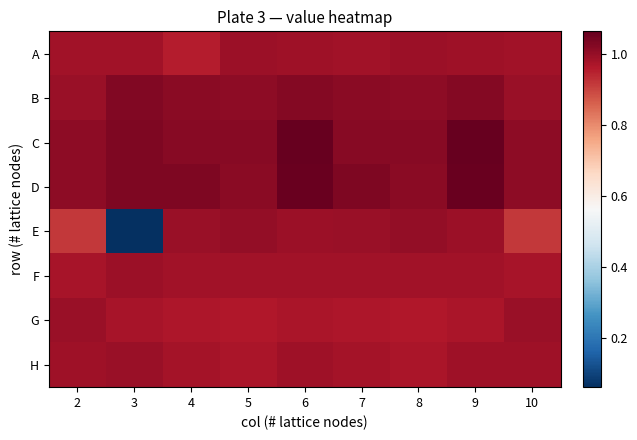

Reading left to right, transcribe all the data shown in this chart.

A: 2=1.0	3=1.0	4=1.0	5=1.0	6=1.0	7=1.0	8=1.0	9=1.0	10=1.0
B: 2=1.0	3=1.0	4=1.0	5=1.0	6=1.0	7=1.0	8=1.0	9=1.0	10=1.0
C: 2=1.0	3=1.0	4=1.0	5=1.0	6=1.1	7=1.0	8=1.0	9=1.1	10=1.0
D: 2=1.0	3=1.0	4=1.0	5=1.0	6=1.1	7=1.0	8=1.0	9=1.1	10=1.0
E: 2=0.9	3=0.1	4=1.0	5=1.0	6=1.0	7=1.0	8=1.0	9=1.0	10=0.9
F: 2=1.0	3=1.0	4=1.0	5=1.0	6=1.0	7=1.0	8=1.0	9=1.0	10=1.0
G: 2=1.0	3=1.0	4=1.0	5=1.0	6=1.0	7=1.0	8=1.0	9=1.0	10=1.0
H: 2=1.0	3=1.0	4=1.0	5=1.0	6=1.0	7=1.0	8=1.0	9=1.0	10=1.0